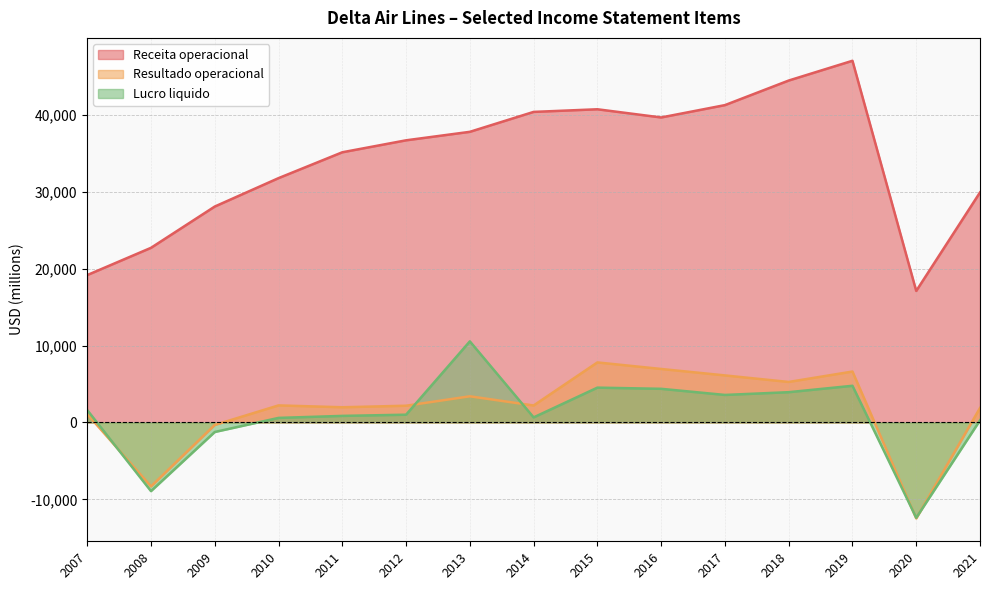

At which label does Lucro liquido first exceed 1009?

2007